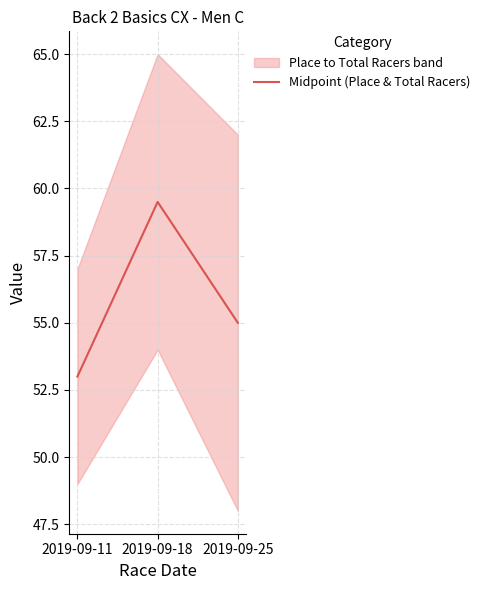

What is the smallest value displayed?

53.0